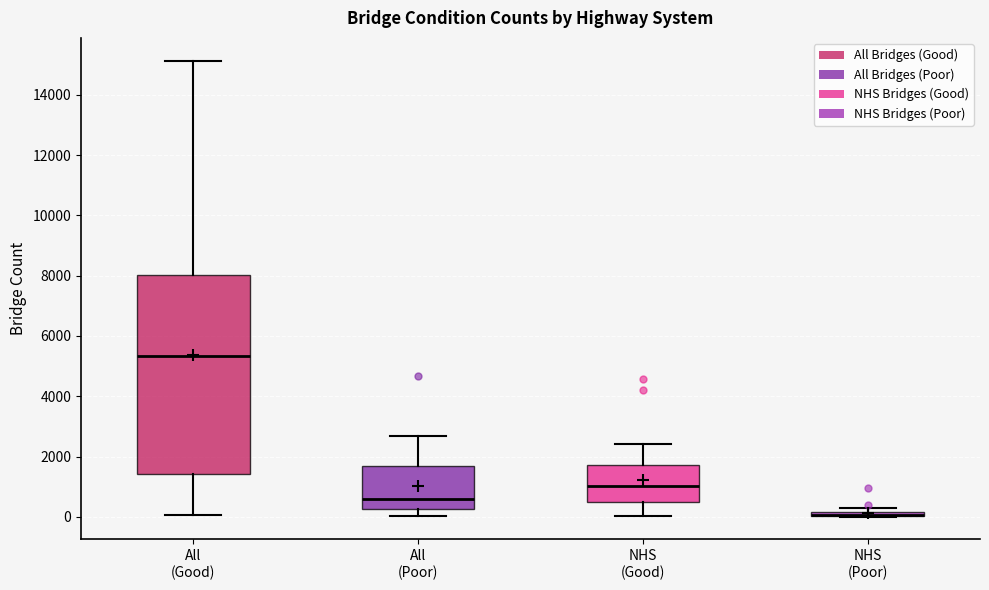

Where does the upper whisker of the box for All (Good) end on the y-axis? The values are not printed on the chart, so give them approximately, as read against the axis.

15200